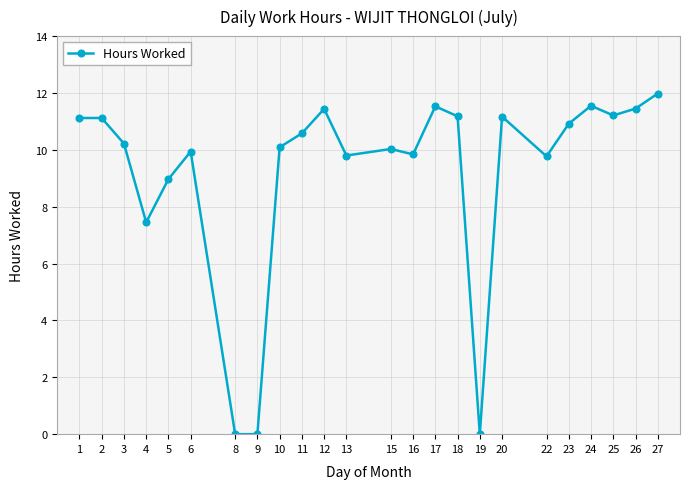

What is the sum of the values at 12 and 6?

21.4